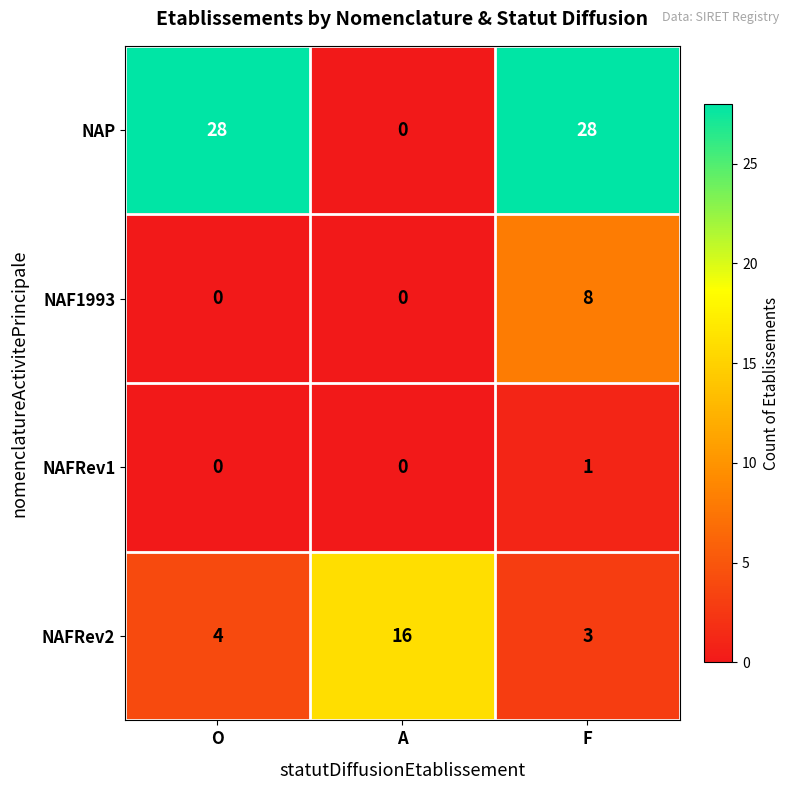

Rank the series by their maximum value, from lowest to highest.

NAFRev1, NAF1993, NAFRev2, NAP